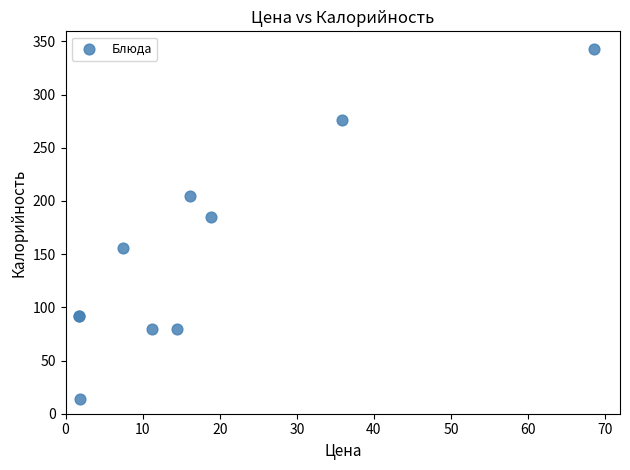

What Y value in the scatter plot is closest to 178?

185.0